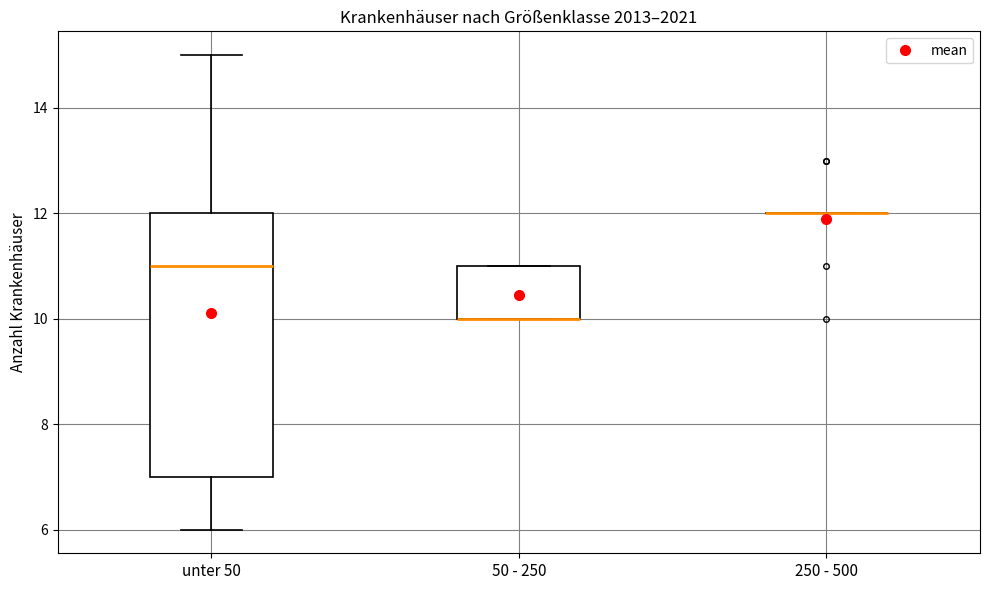

Comparing the boxes themselves (not the whiskers), which one is the tallest?

unter 50